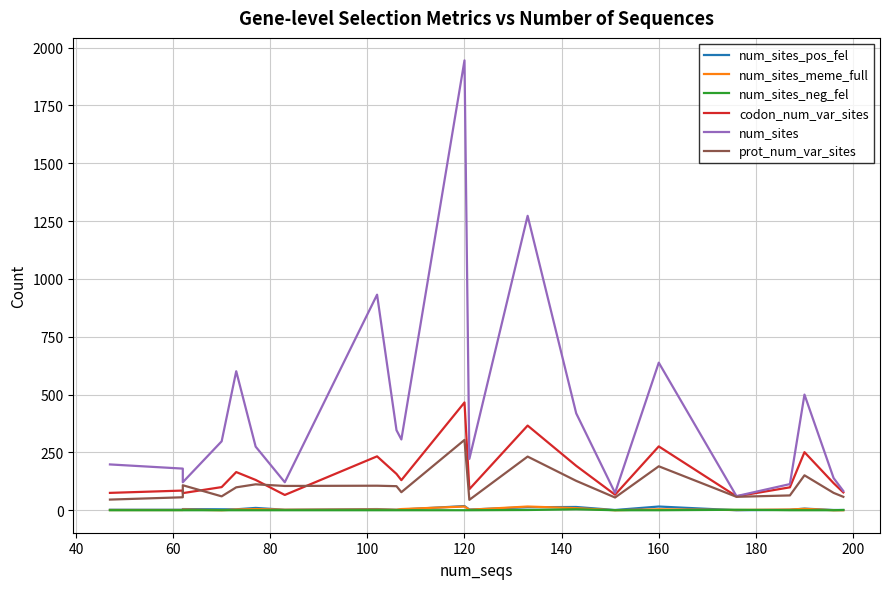

Which has a higher value, 80 or 220?

220